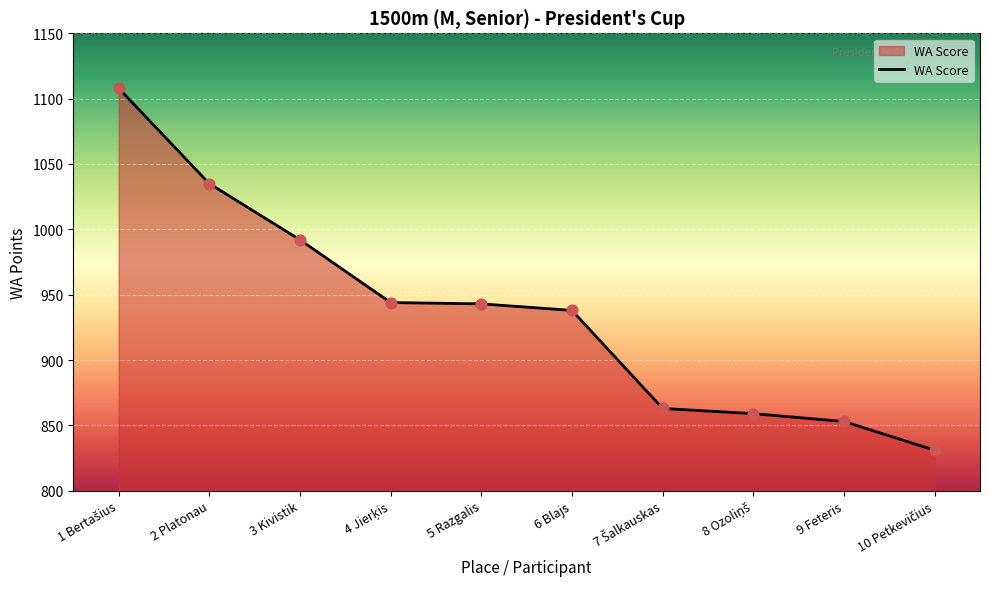

What is the change in value from 2 Platonau to 9 Feteris?

-182